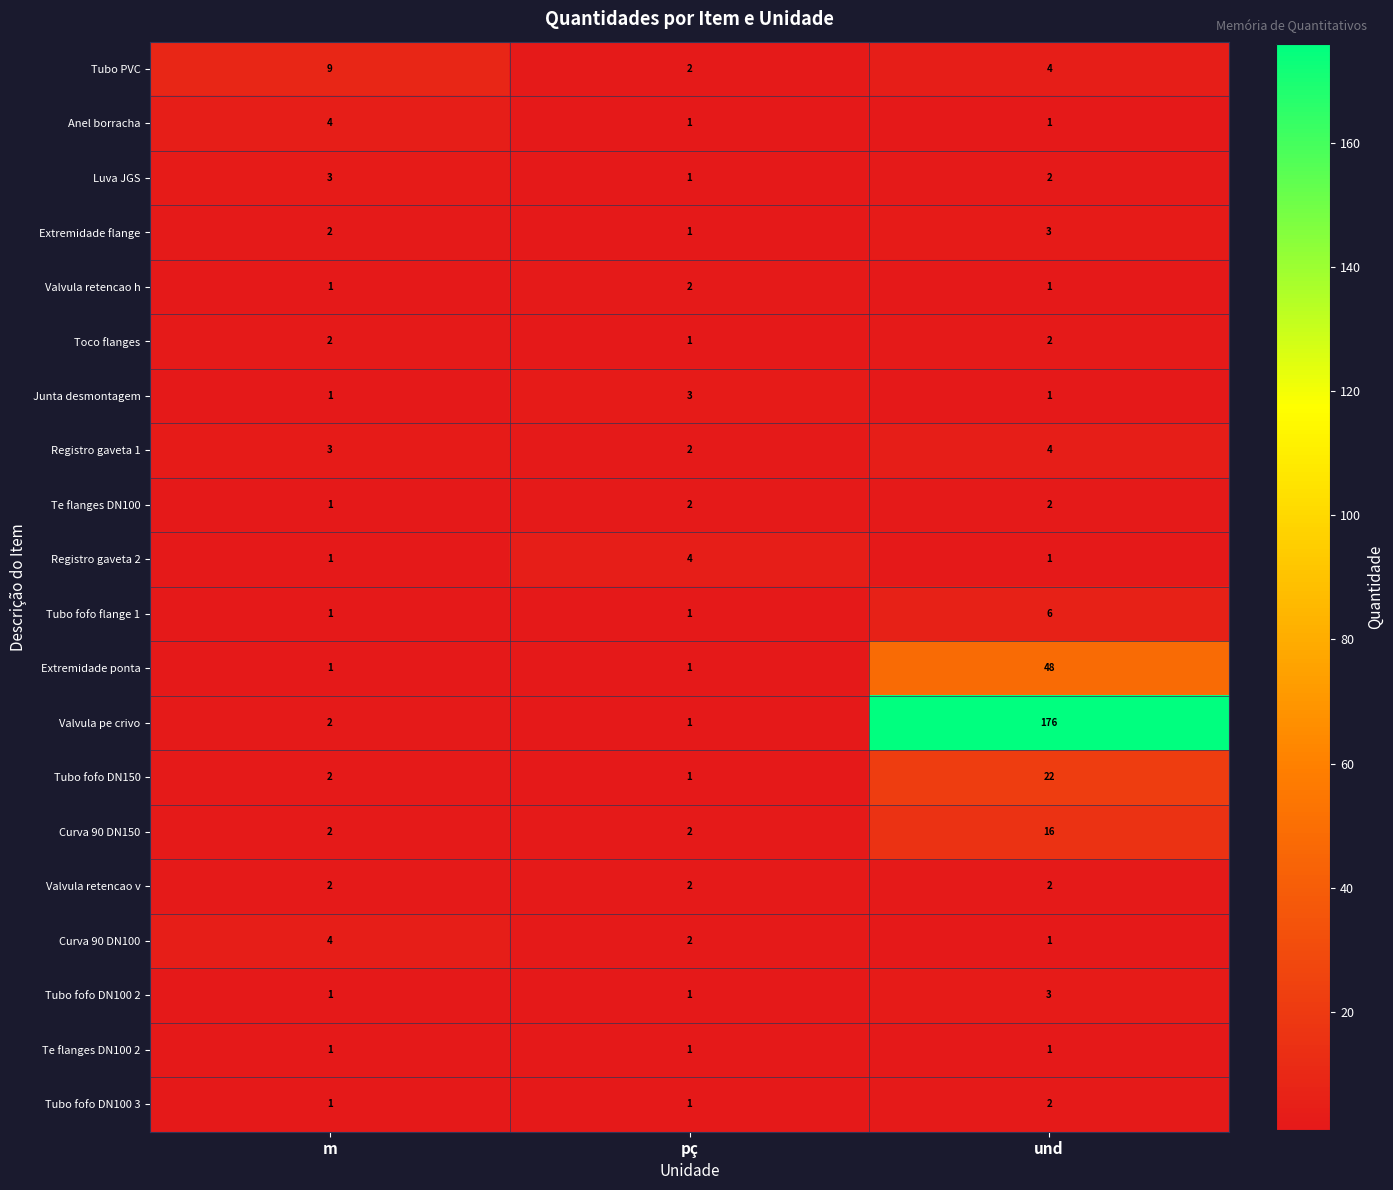

What is the highest value of the Registro gaveta 1 series?

4